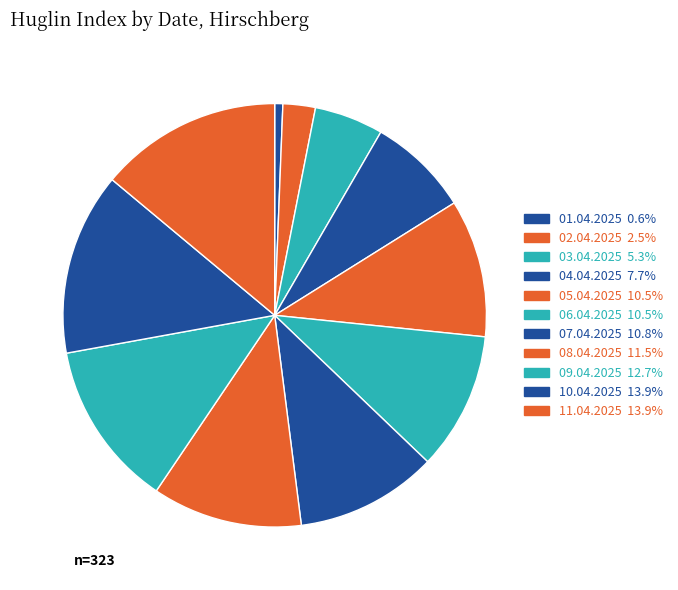

To the nearest percent, what portion does 01.04.2025 represent?

1%